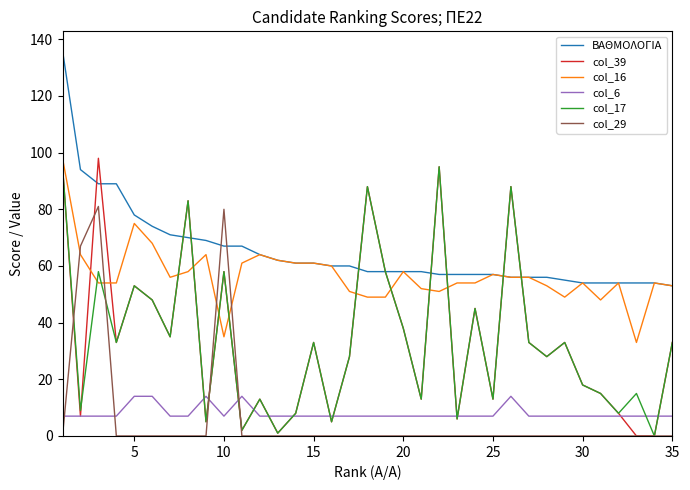

What is the average value of the col_29 series?

7